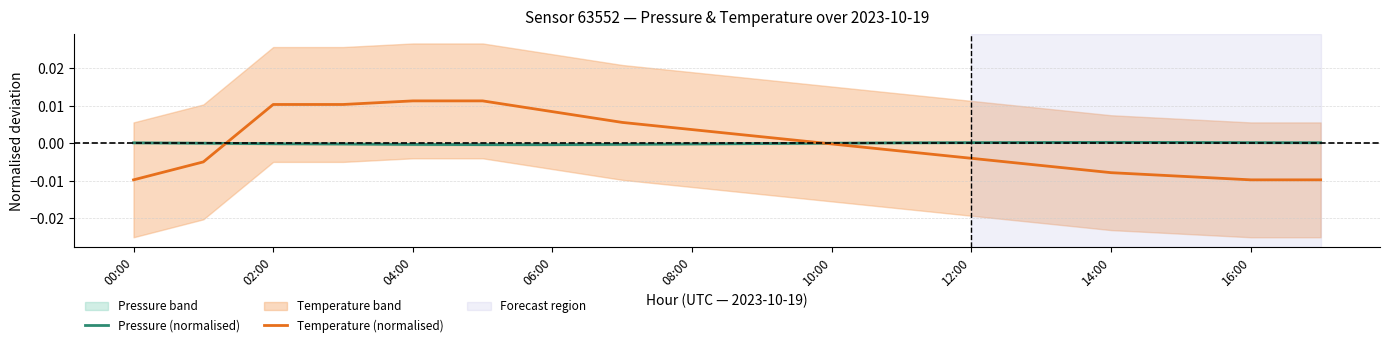

At which label is Temperature (normalised) closest to 0?

10:00